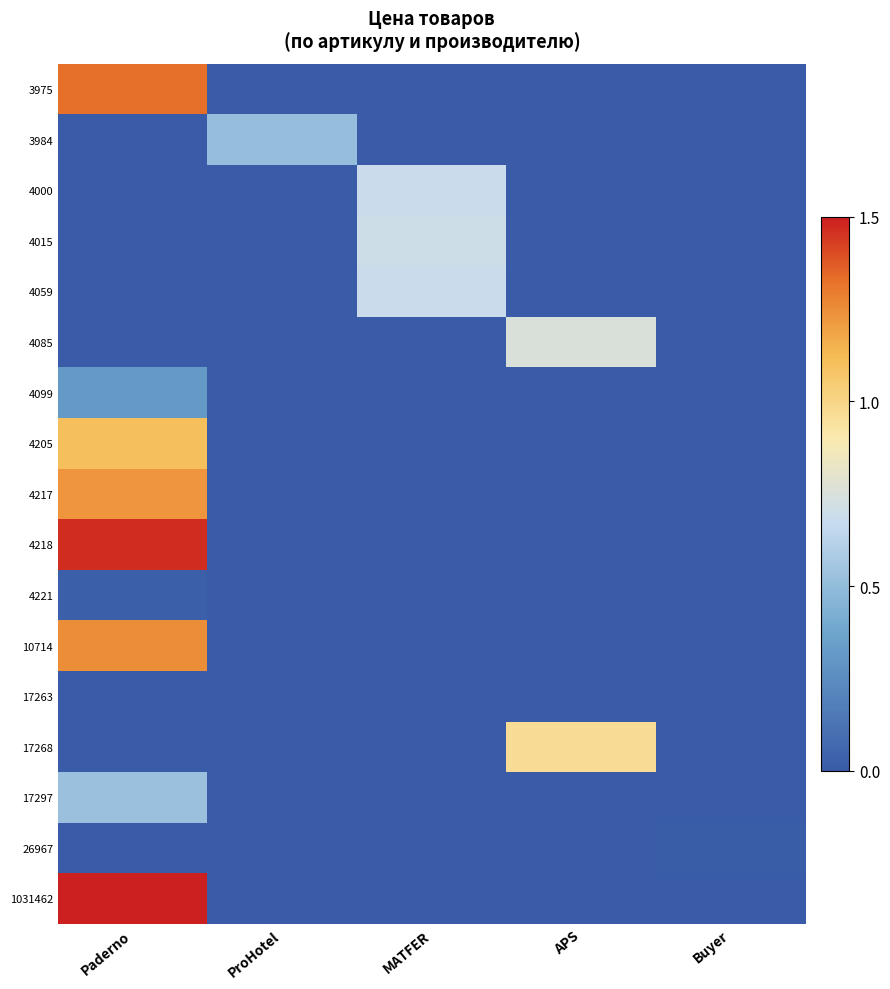

At which category is the sum across all series the highest?

Paderno